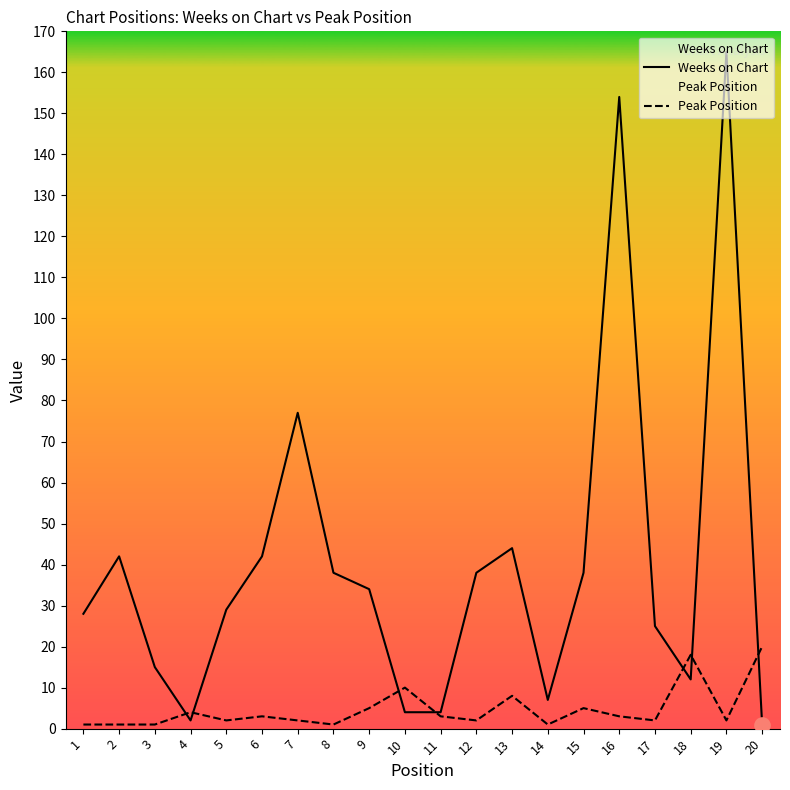

What is the difference between the second highest and minimum values in the Weeks on Chart series?

153